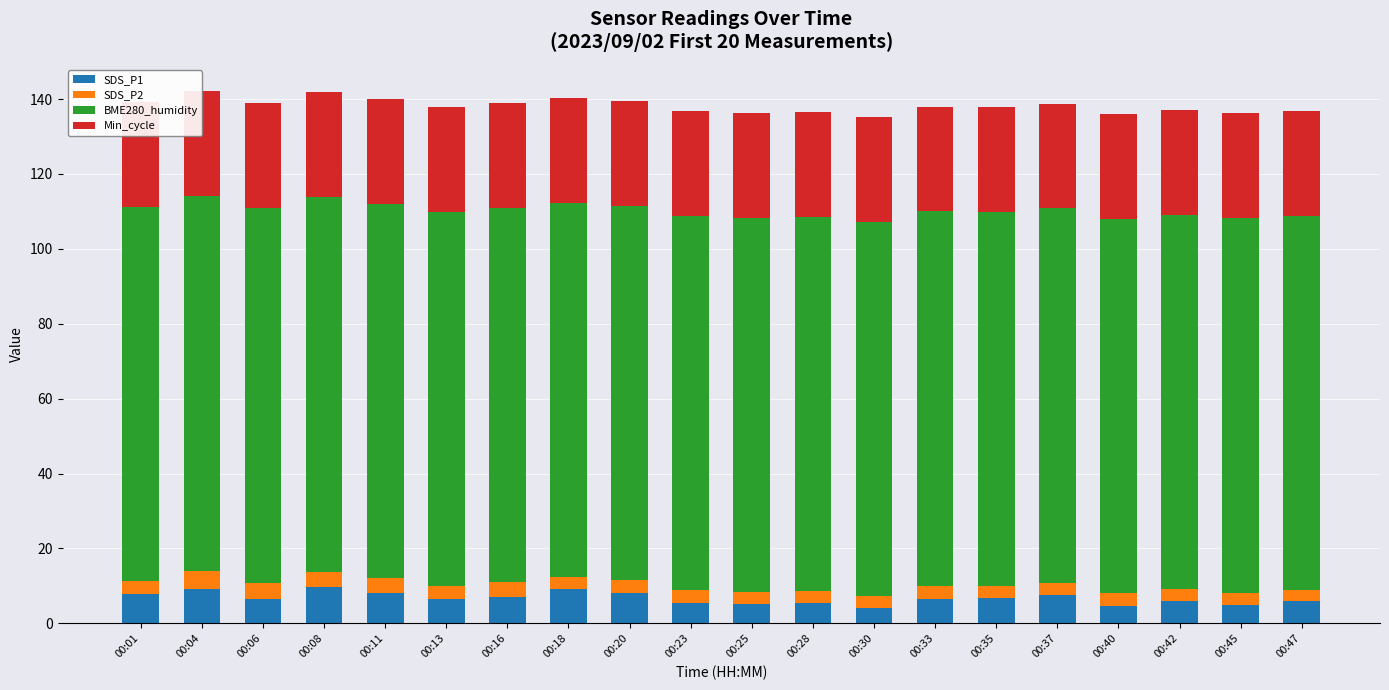

Reading left to right, extract all data points from this chart.

SDS_P1: 7.9	9.3	6.5	9.7	8.1	6.5	7.0	9.3	8.1	5.5	5.1	5.5	4.2	6.5	6.8	7.5	4.5	5.8	4.8	5.9
SDS_P2: 3.4	4.8	4.3	4.2	4.0	3.5	4.0	3.1	3.5	3.3	3.3	3.1	3.2	3.5	3.1	3.2	3.5	3.3	3.4	2.9
BME280_humidity: 100.0	100.0	100.0	100.0	100.0	100.0	100.0	100.0	100.0	100.0	100.0	100.0	100.0	100.0	100.0	100.0	100.0	100.0	100.0	100.0
Min_cycle: 28.0	28.0	28.0	28.0	28.0	28.0	28.0	28.0	28.0	28.0	28.0	28.0	28.0	28.0	28.0	28.0	28.0	28.0	28.0	28.0